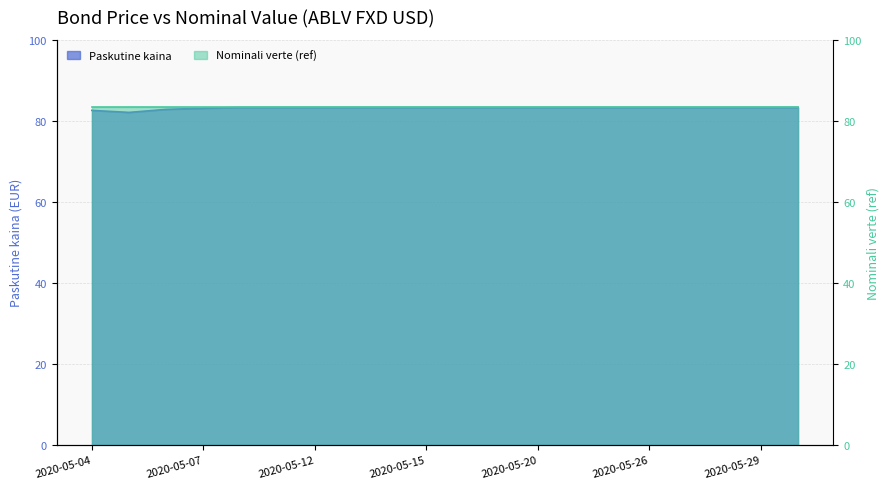

At which category does the chart reach its minimum across all series?

2020-05-05